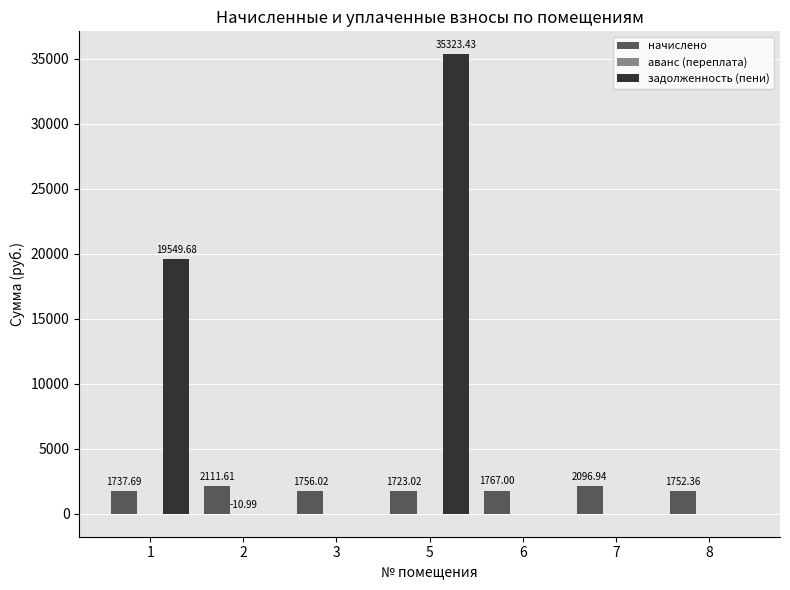

Between 1 and 3, which series saw the biggest shift?

задолженность (пени)